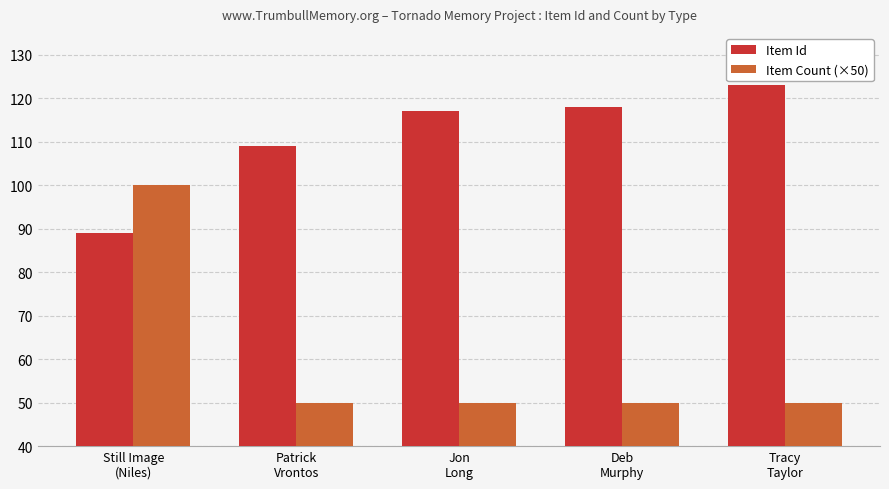

Rank the series by their maximum value, from highest to lowest.

Item Id, Item Count (×50)